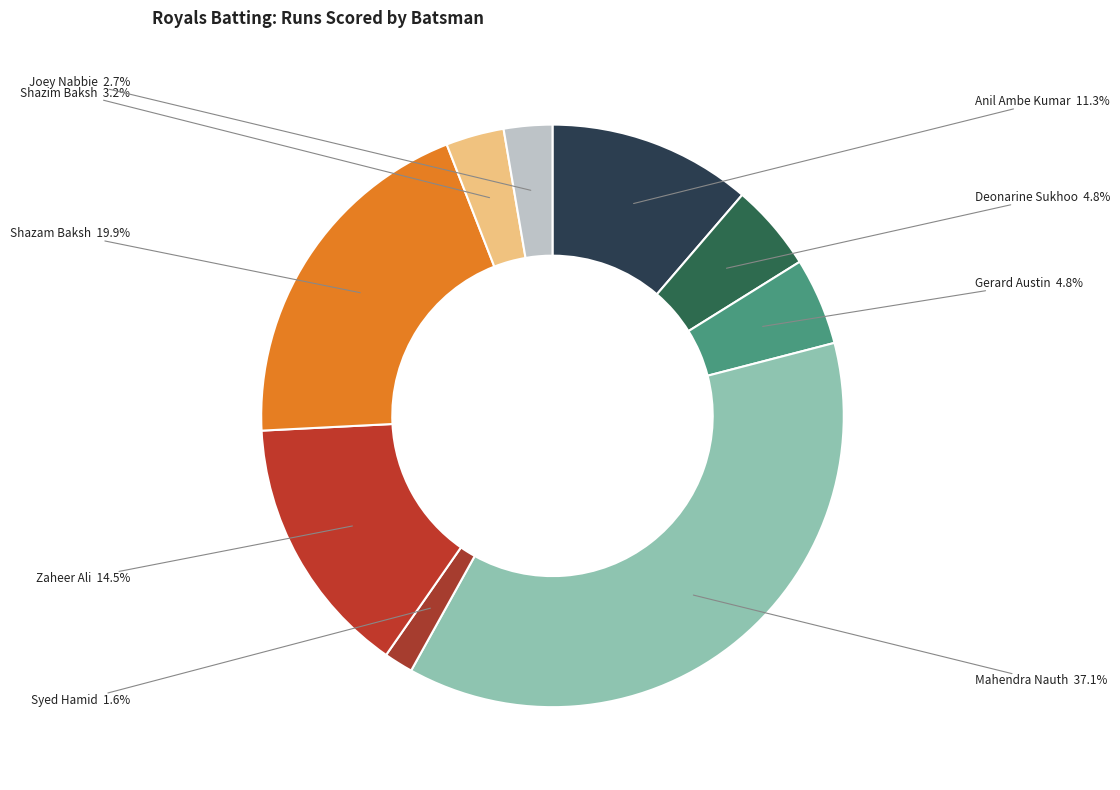

How many slices are in this pie chart?

9